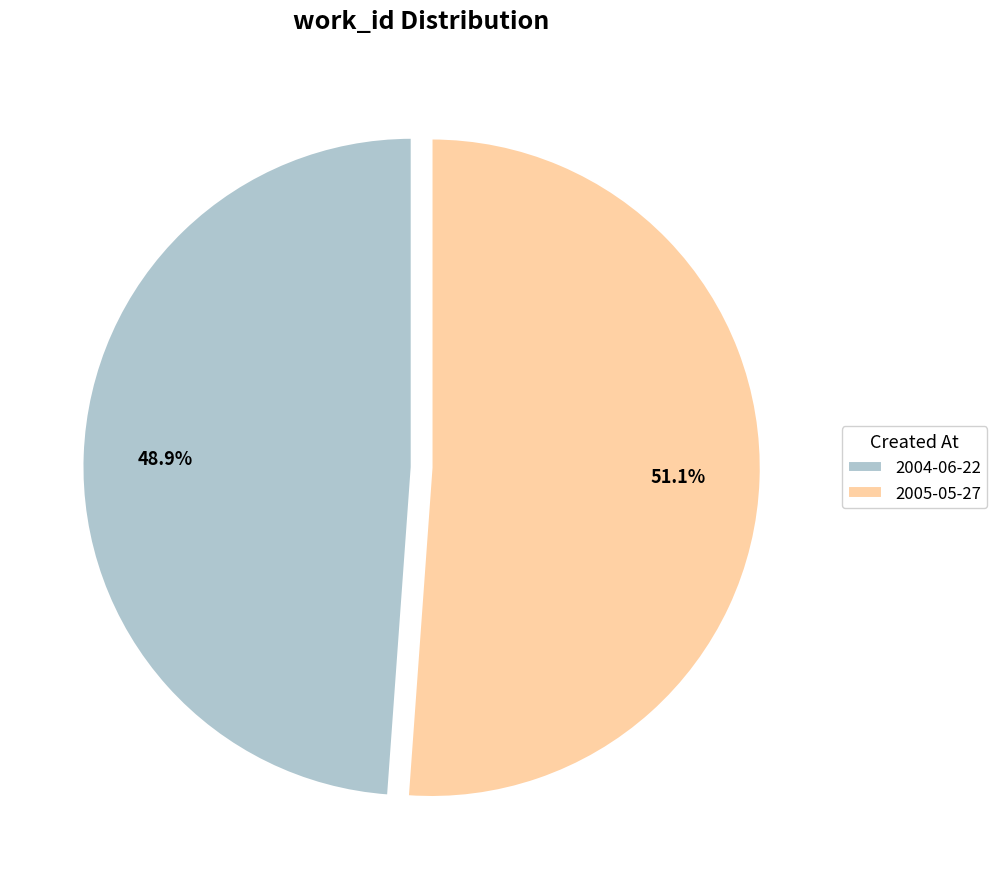

Combined, do 2004-06-22 and 2005-05-27 account for over 50%?

Yes